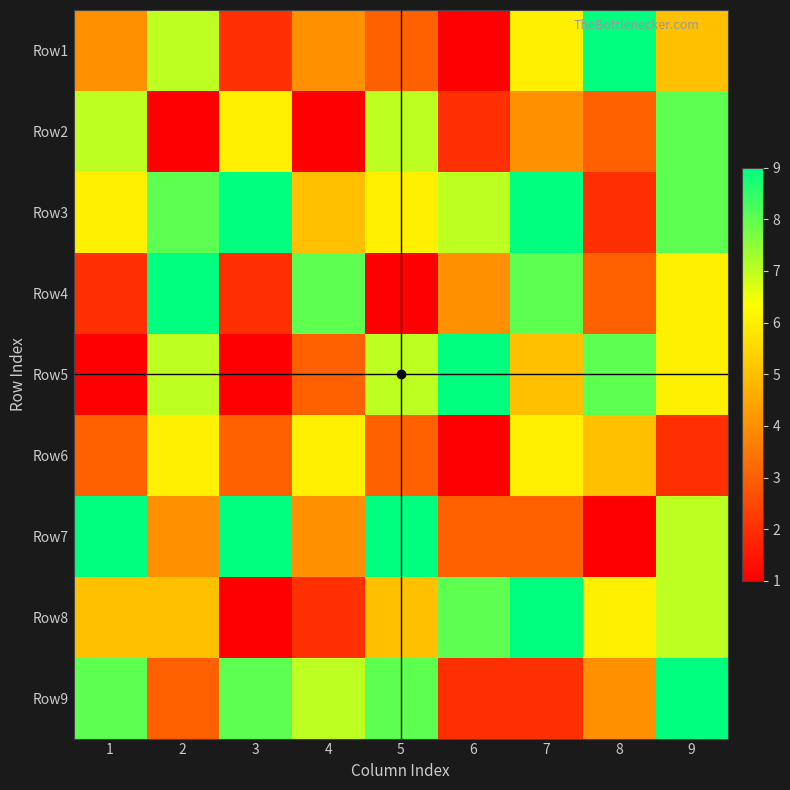

What is the spread (max minus min) of values at 4?

7